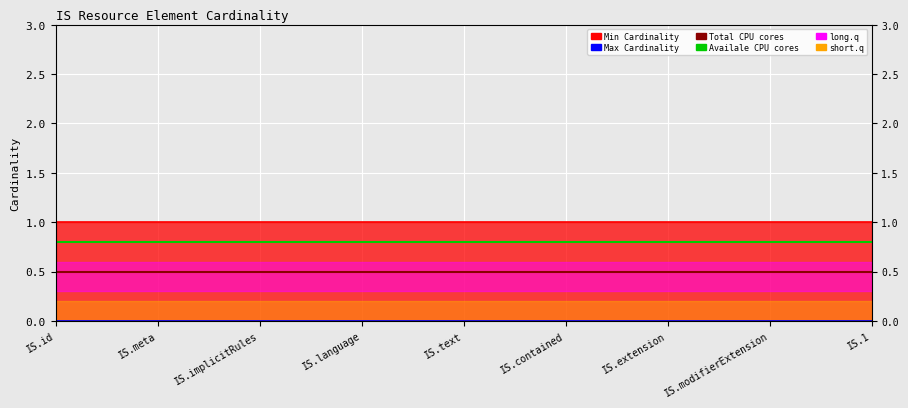

At which category does the chart reach its peak across all series?

IS.id